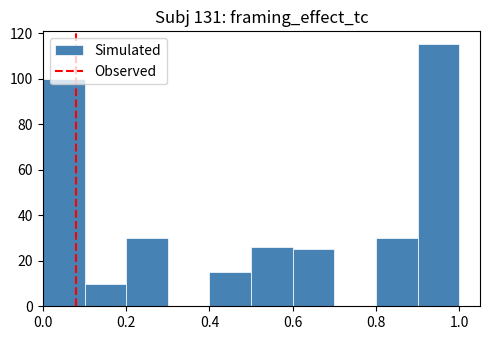

Reading left to right, transcribe this chart: for each bar, give the range it covers on the x-axis and its height. The values are not printed on the chart, so give them approximately, as read against the axis.

0.0 to 0.1: 100
0.1 to 0.2: 10
0.2 to 0.3: 30
0.3 to 0.4: 0
0.4 to 0.5: 16
0.5 to 0.6: 26
0.6 to 0.7: 26
0.7 to 0.8: 0
0.8 to 0.9: 30
0.9 to 1.0: 116